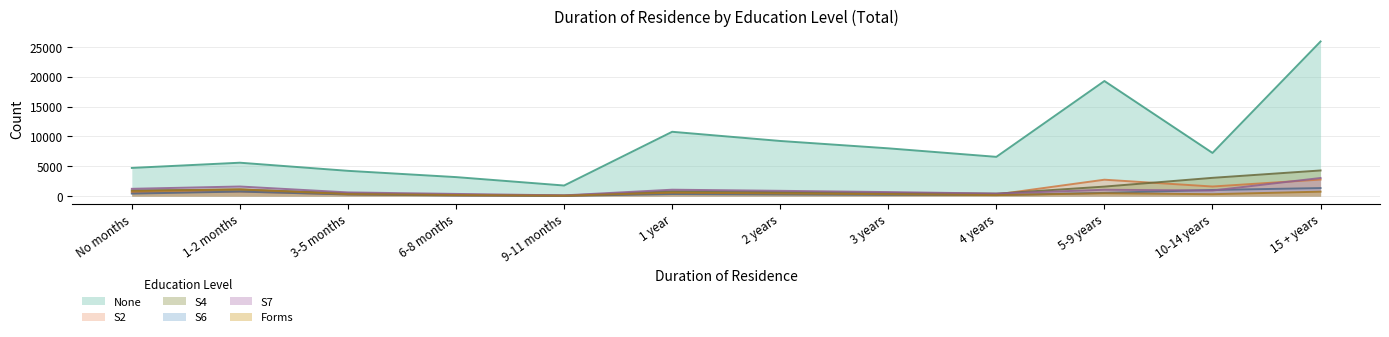

How many lines are shown in the chart?

6